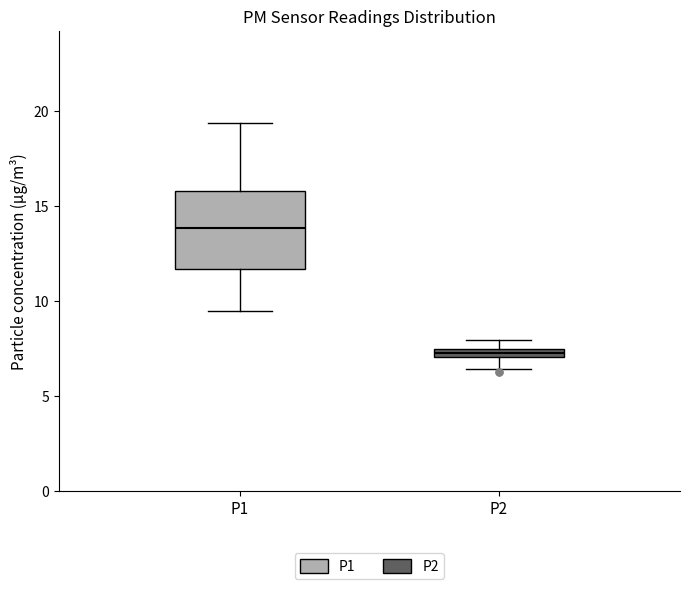

Which box has the highest median line?

P1